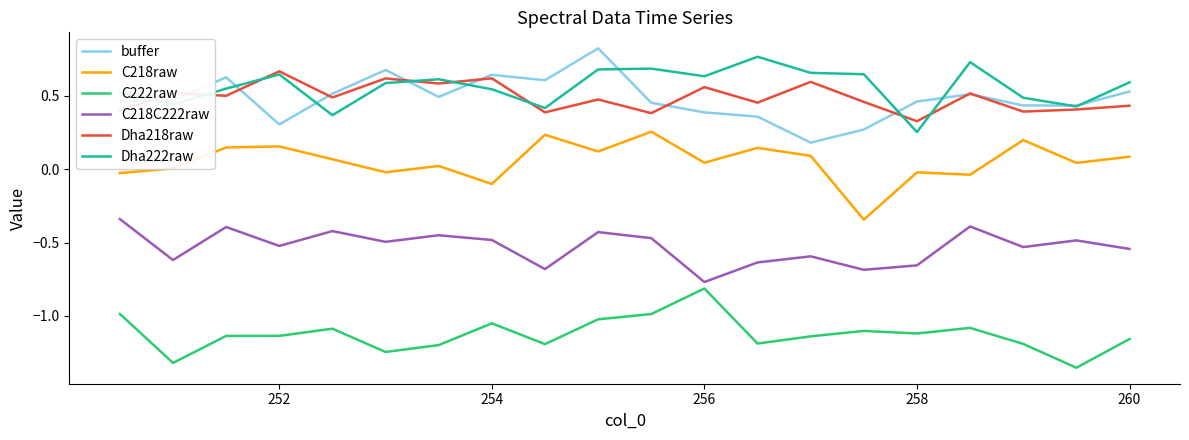

Which series has the widest spread of values?

buffer